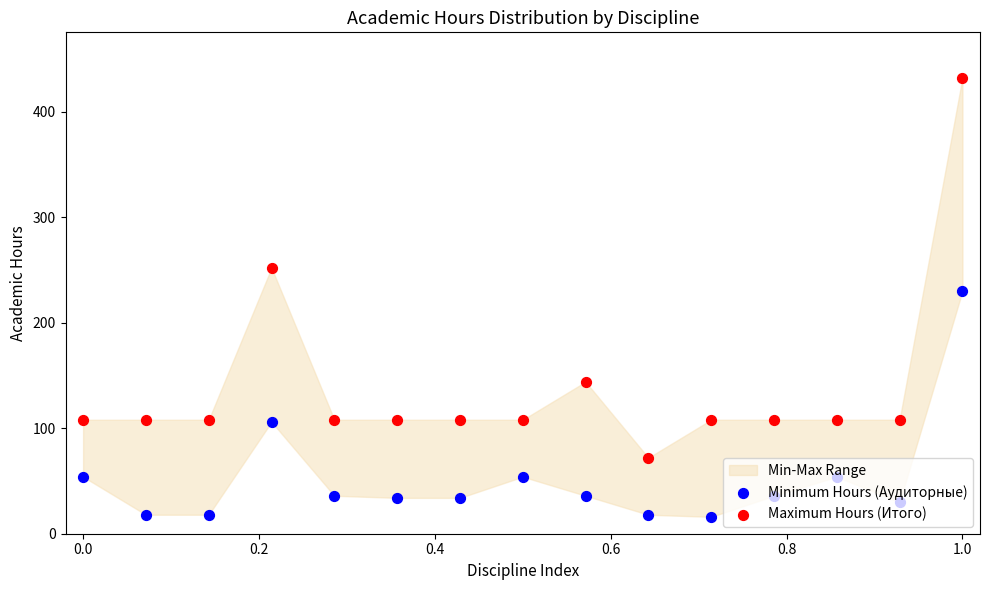

Which series reaches the minimum Y coordinate?

Minimum Hours (Аудиторные)